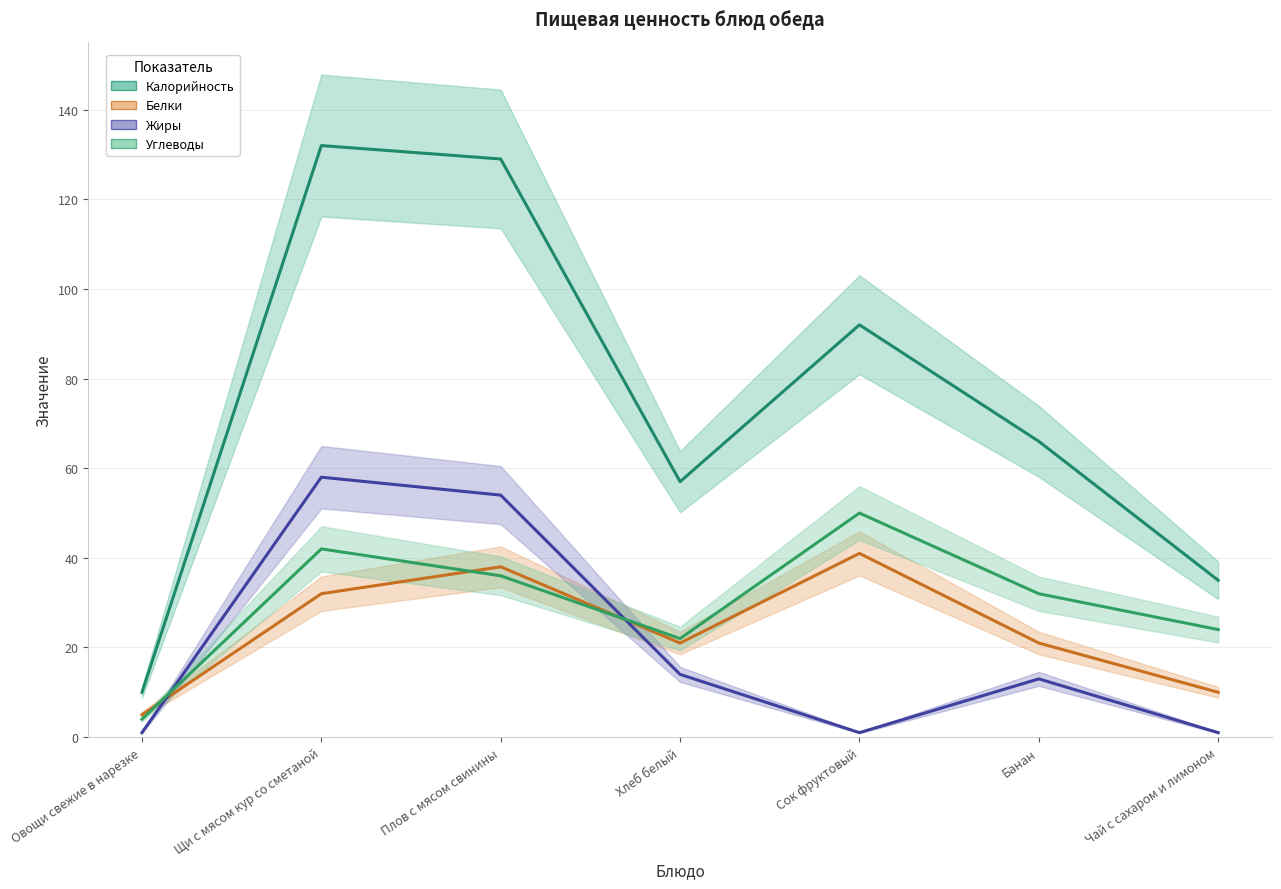

What is the smallest value displayed?

1